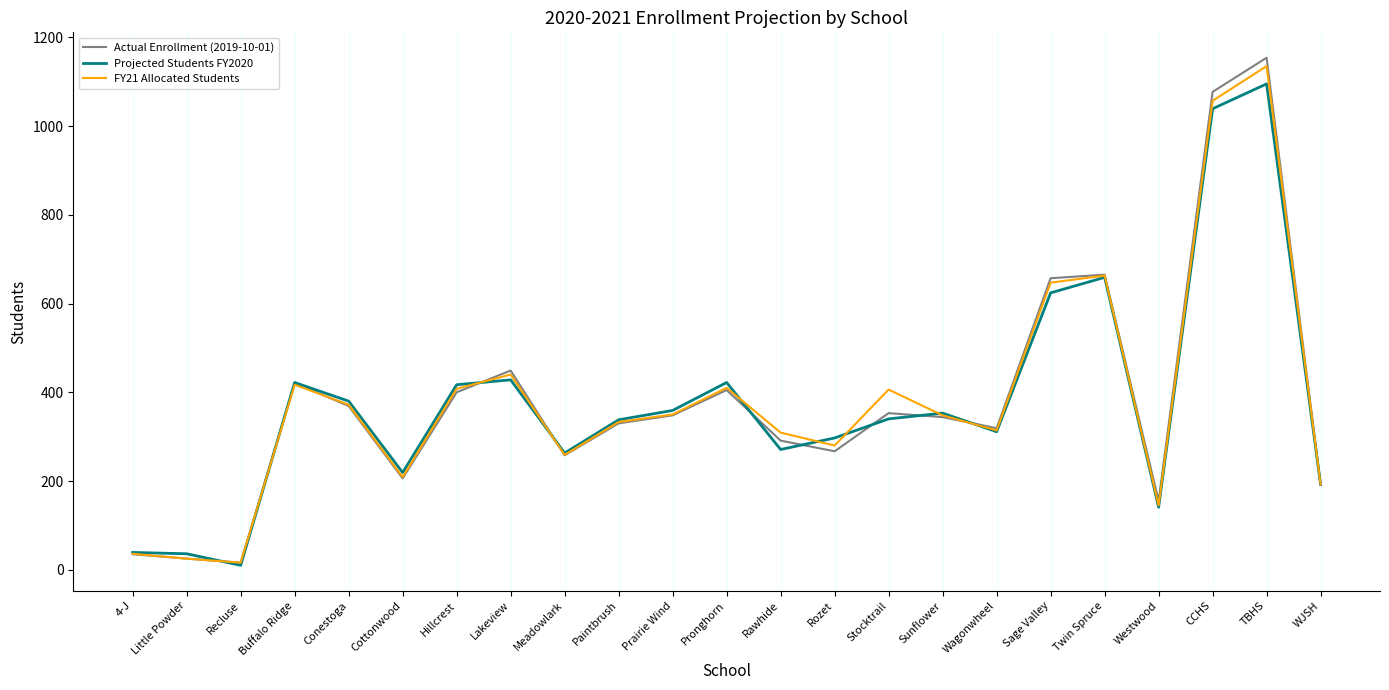

Which series has the widest spread of values?

Actual Enrollment (2019-10-01)